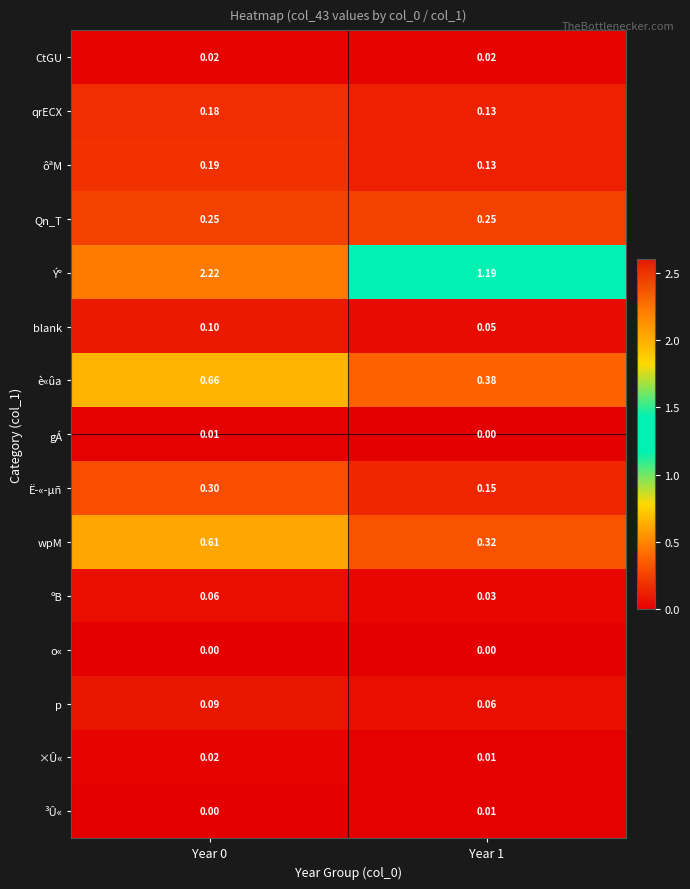

Is the value of p at Year 1 greater than the value of ôªM at Year 0?

No